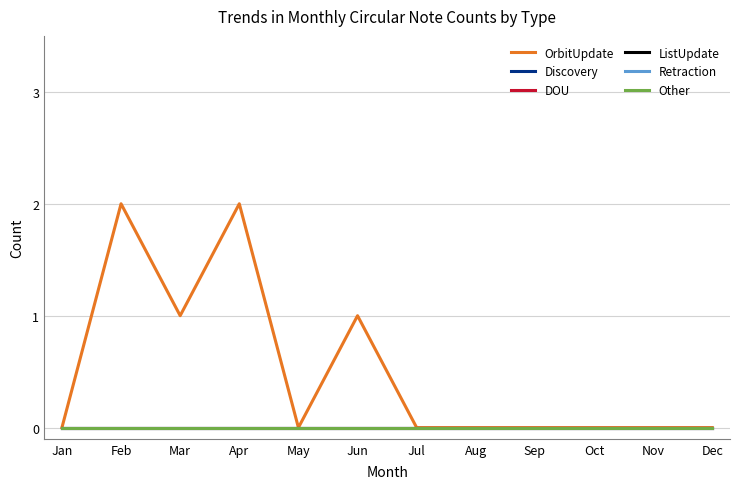

Does the chart display data point markers on the line(s)?

No